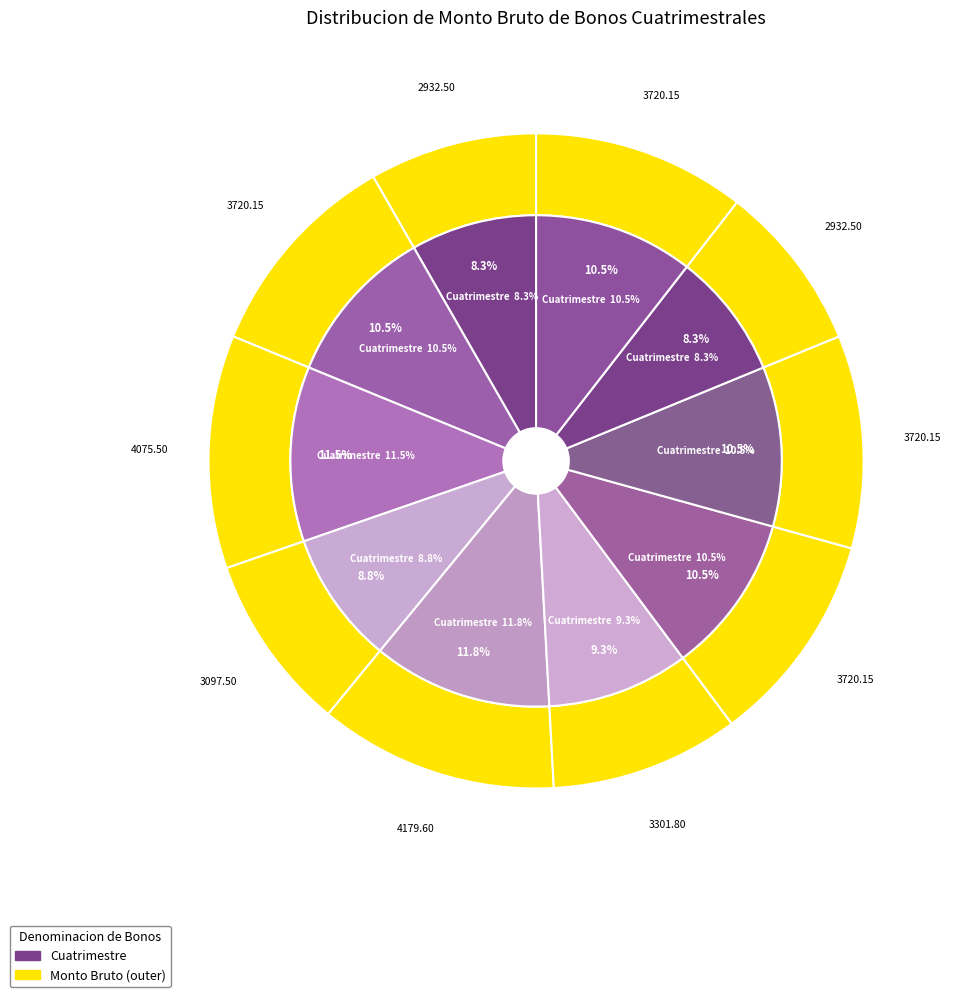

Does Cuatrimestre (16) represent more than half of the total?

No